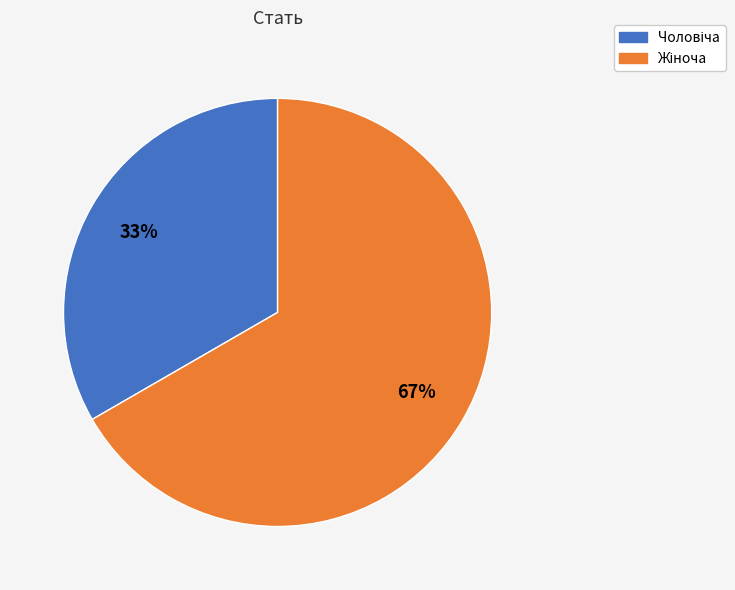

To the nearest percent, what is the average slice percentage?

50%